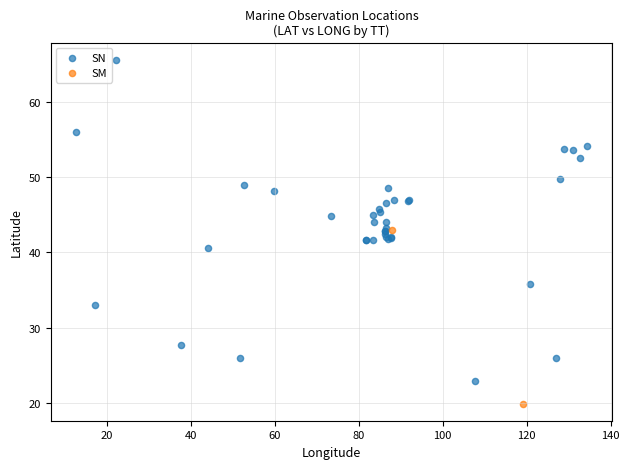

What are all the series names shown in the legend?

SN, SM